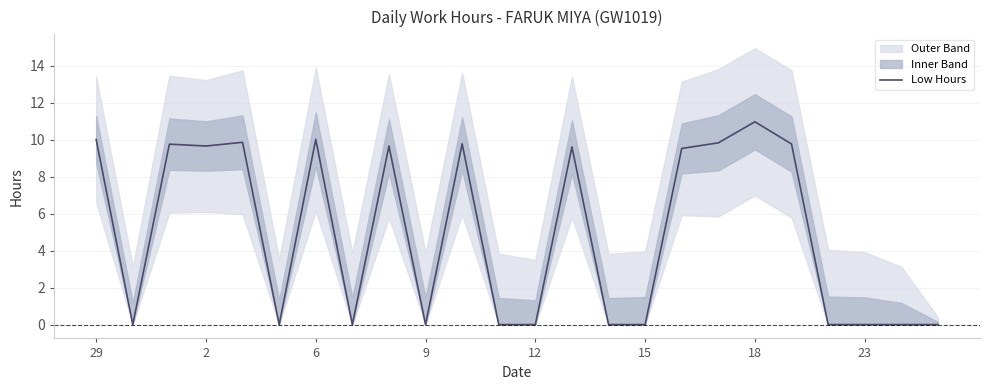

Is it true that the value at 8 is 4.3?

False